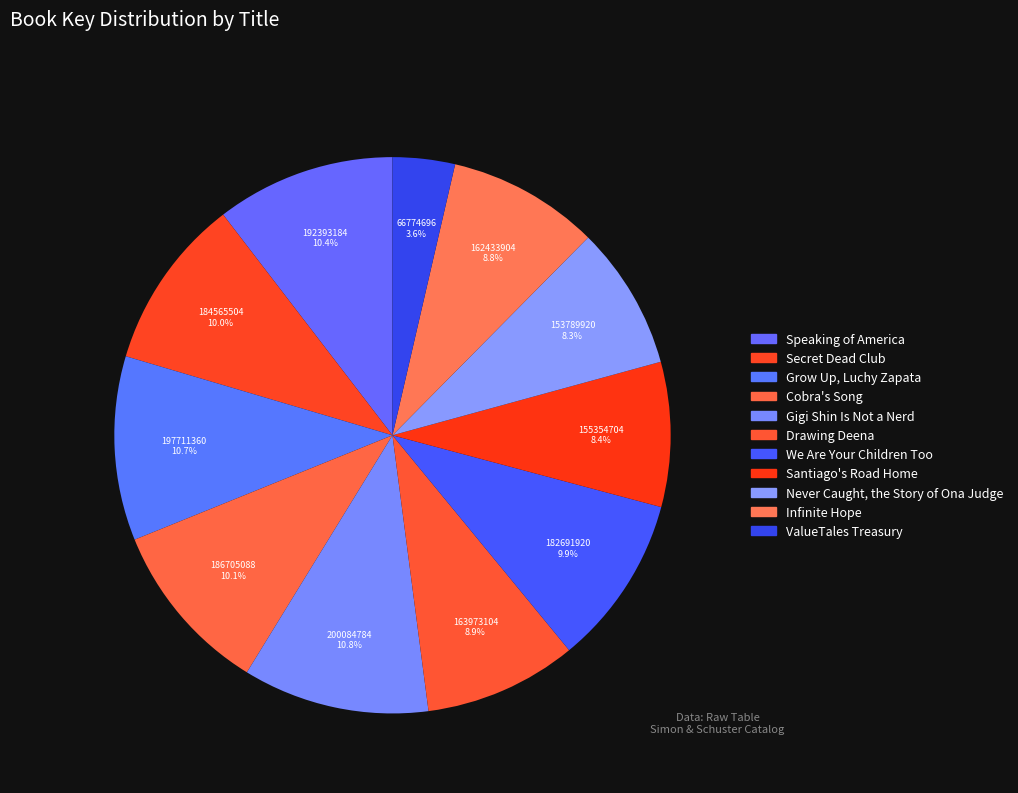

How many segments does this pie chart have?

11